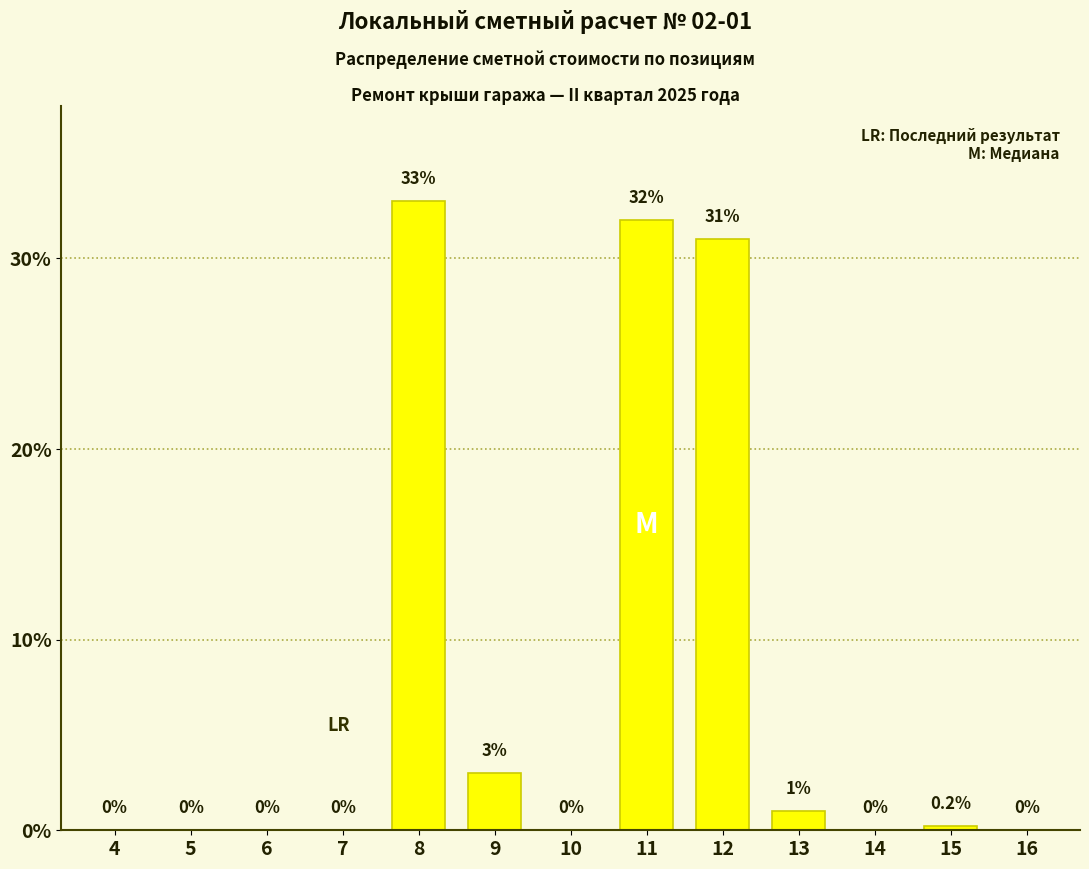

Reading left to right, extract all data points from this chart.

4=0.0	5=0.0	6=0.0	7=0.0	8=33.0	9=3.0	10=0.0	11=32.0	12=31.0	13=1.0	14=0.0	15=0.2	16=0.0